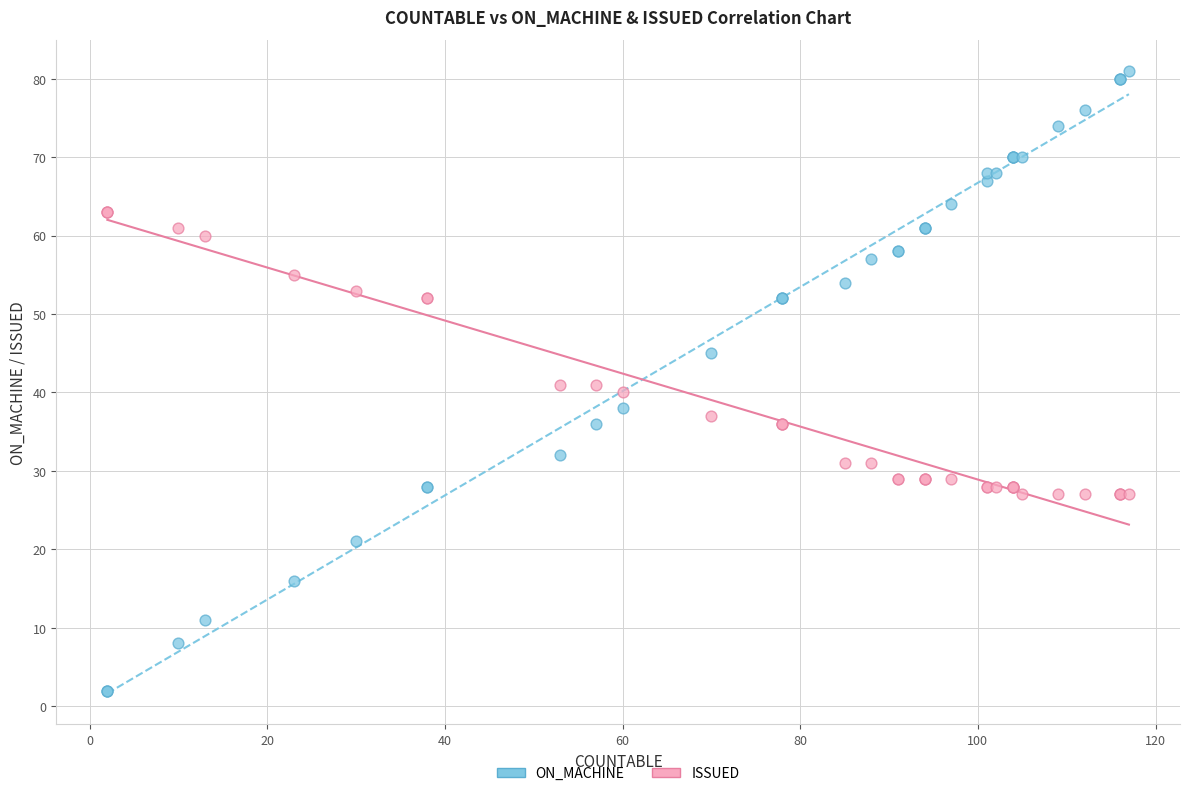

Which series contains the highest Y value?

ON_MACHINE